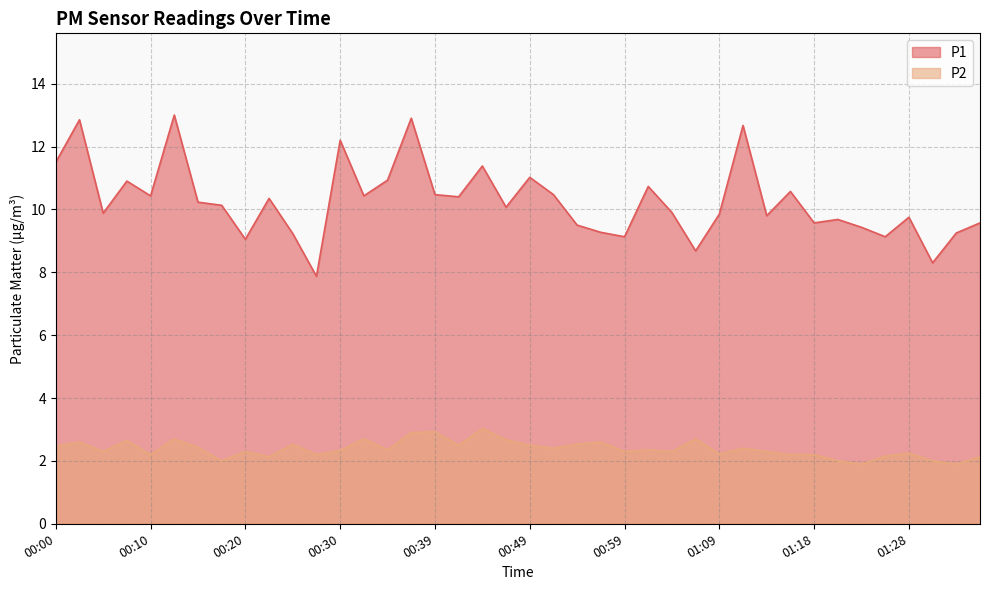

What is the sum of the P2 values at 00:27 and 01:31?

4.2